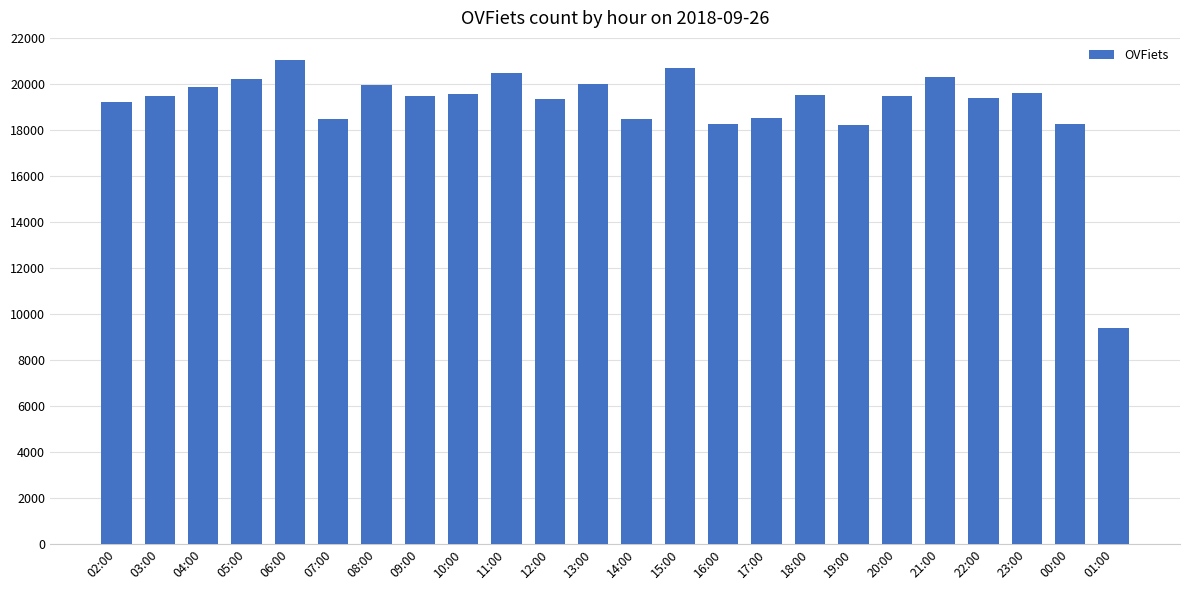

What is the average value?

19048